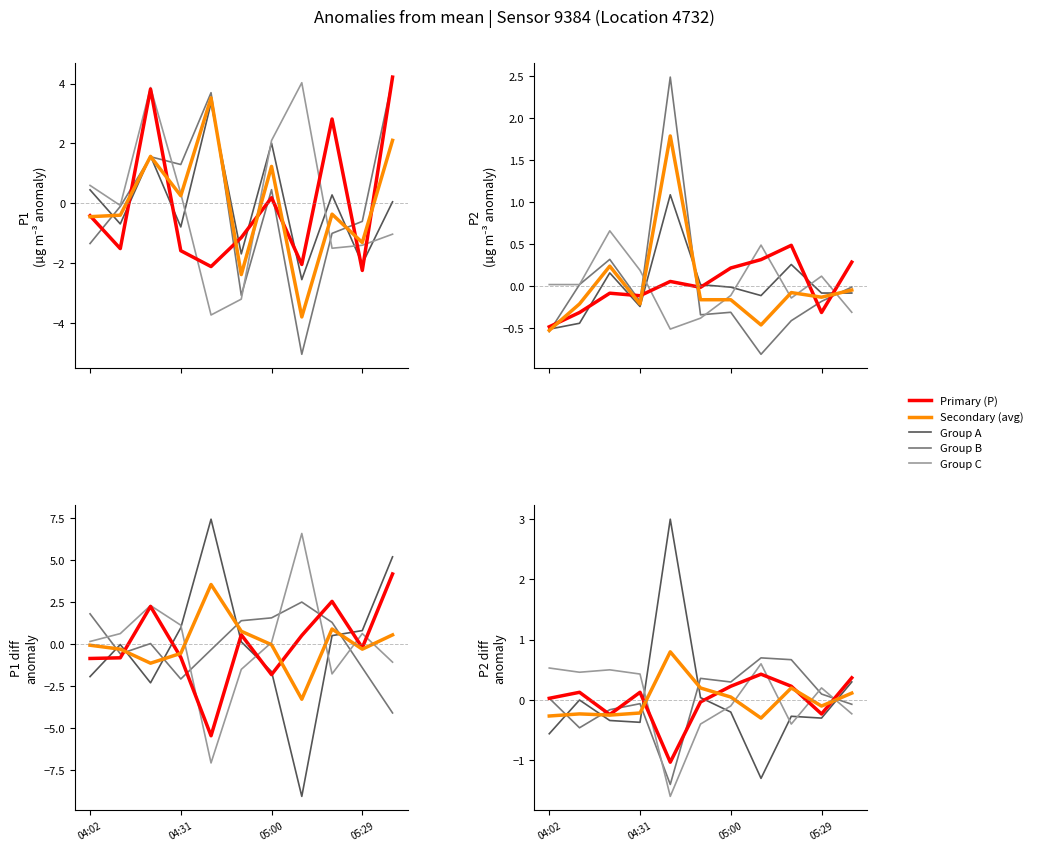

What is the value of the Secondary (avg) point at the 4th from the left?

-0.2